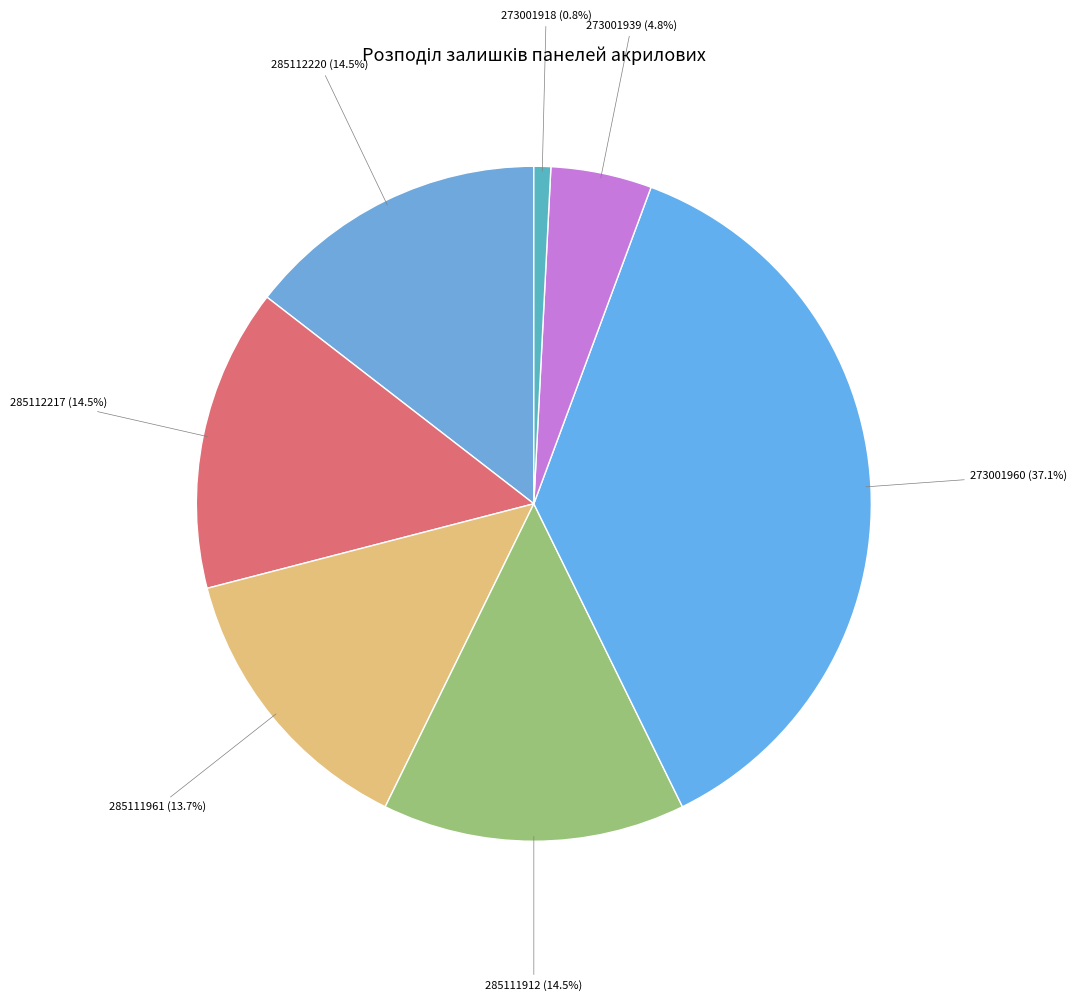

The 285111961 slice represents 8% of the pie. True or false?

False